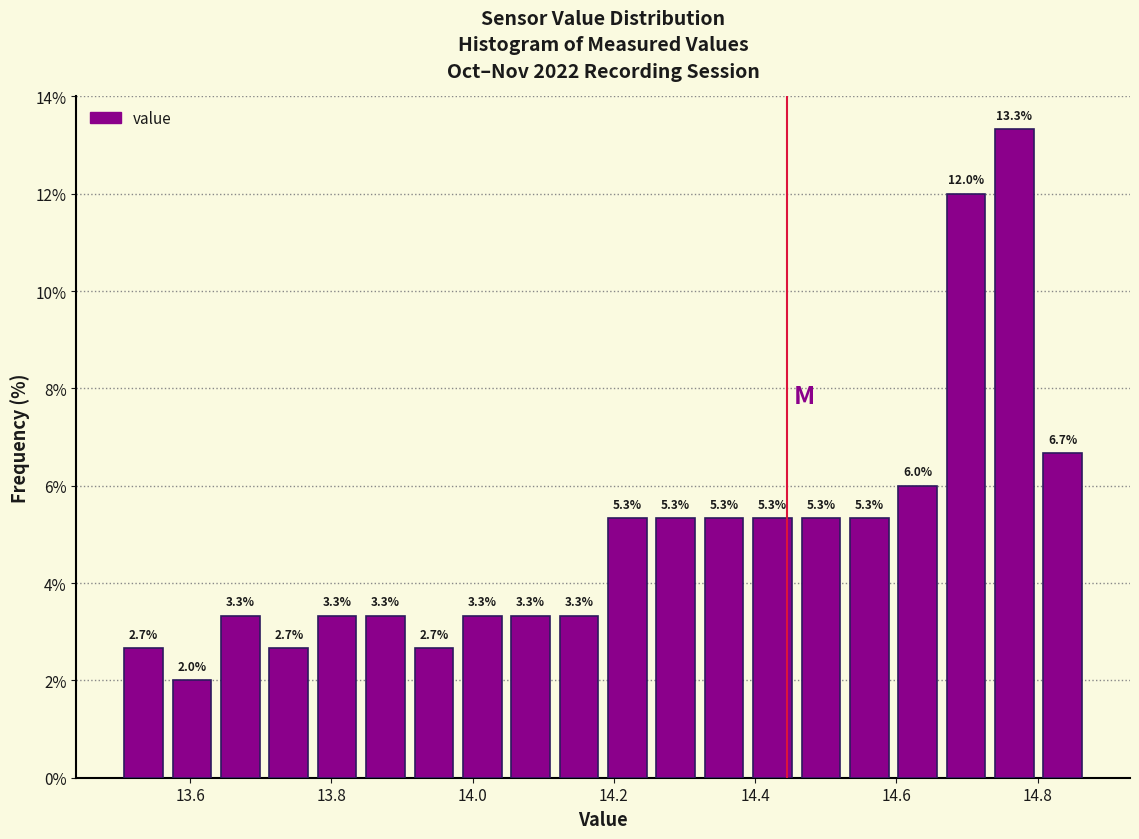

Read against the x-axis, roughly where is the centre of the tallest bar?

14.76